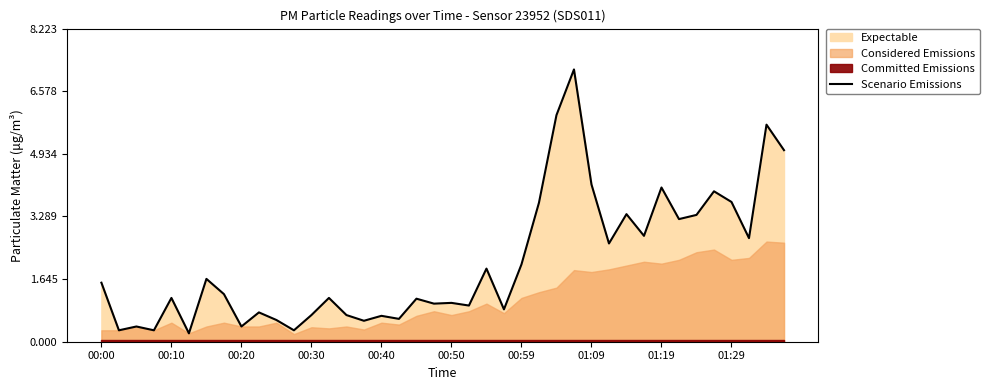

What is the ratio of the value at 22 to the value at 37?

0.7